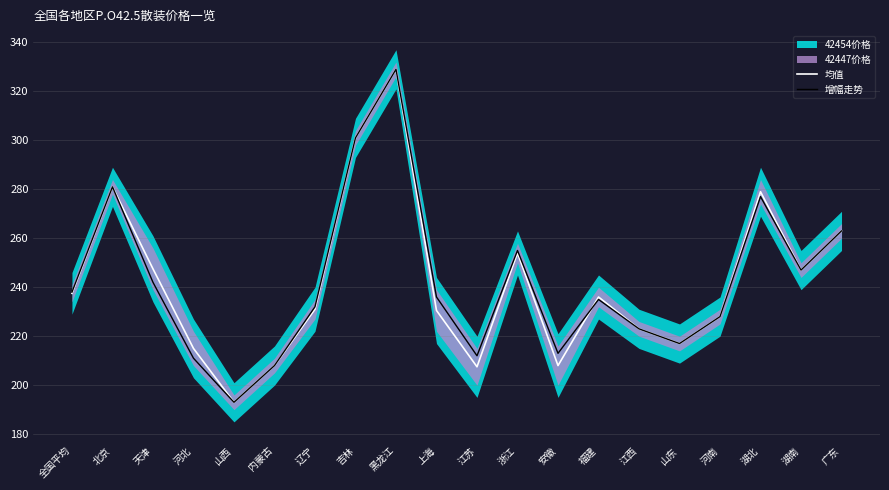

At which label does 均值 reach its peak?

黑龙江